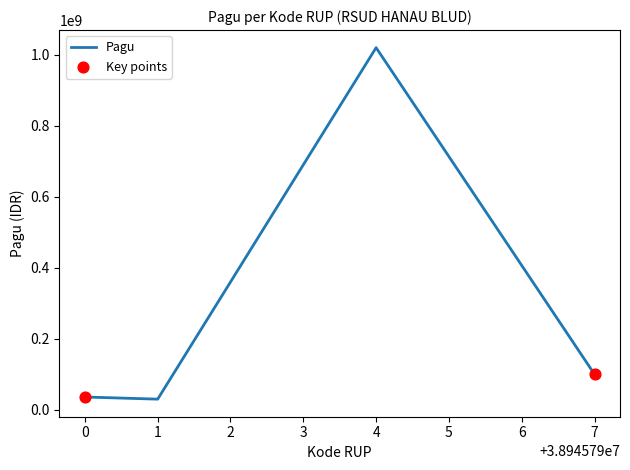

What is the ratio of the value at 4 to the value at 1?

34.0